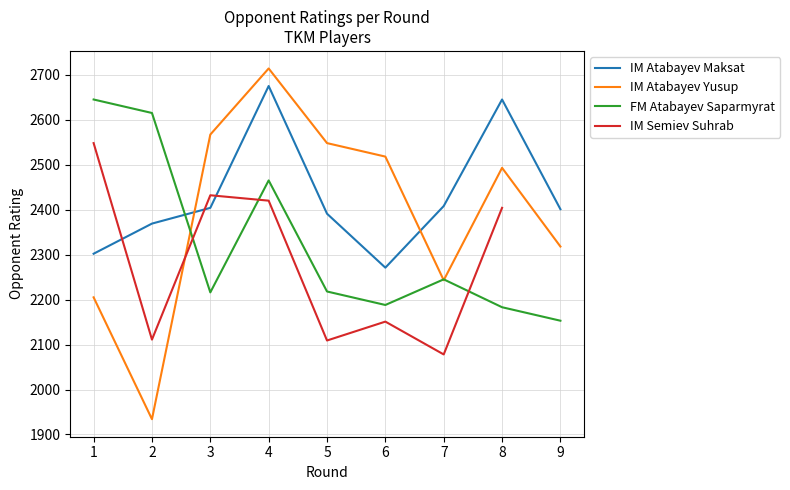

How many series are shown in this chart?

4